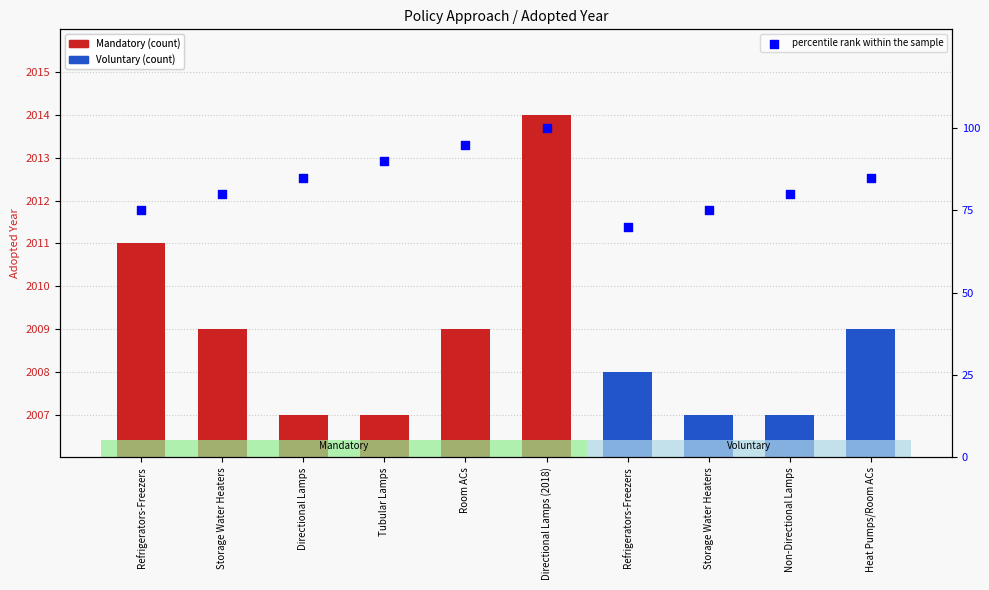

What is the change in value from Storage Water Heaters to Room ACs?

+15